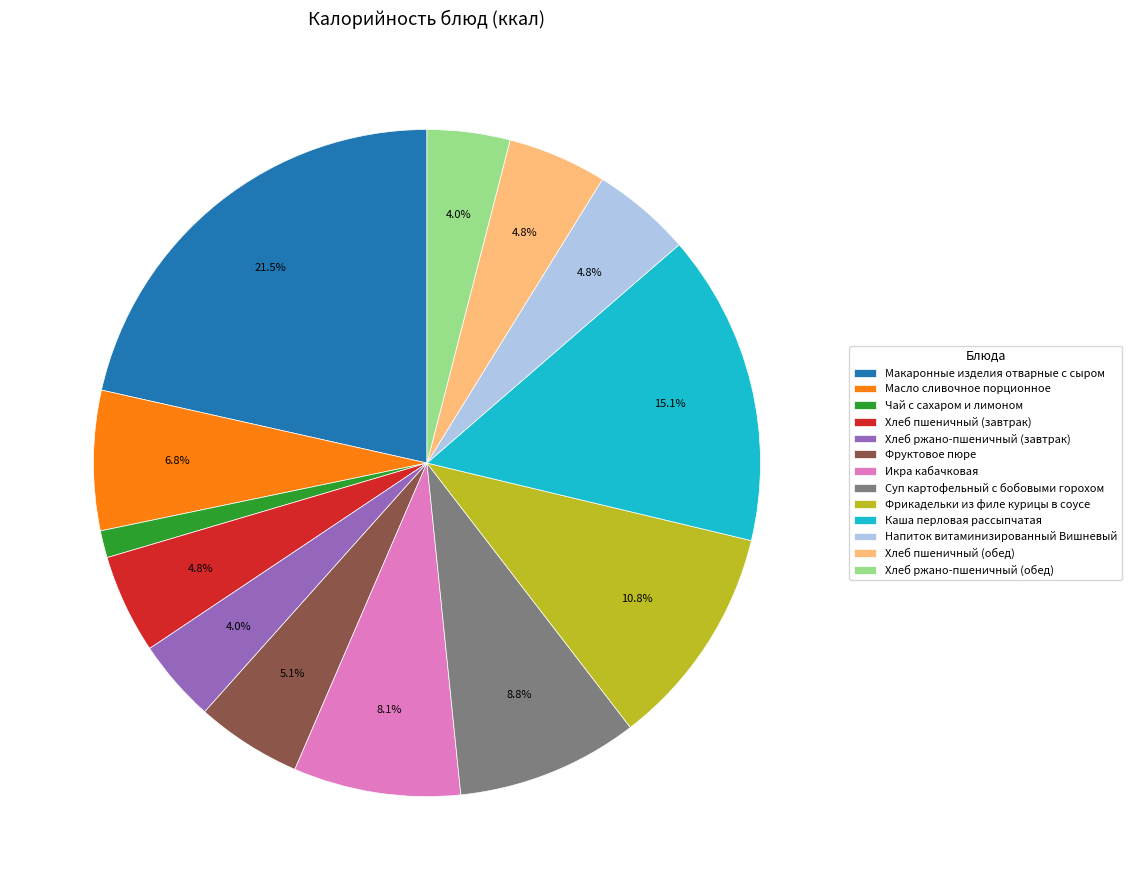

True or false: Хлеб пшеничный (обед) accounts for 5% of the total.

True